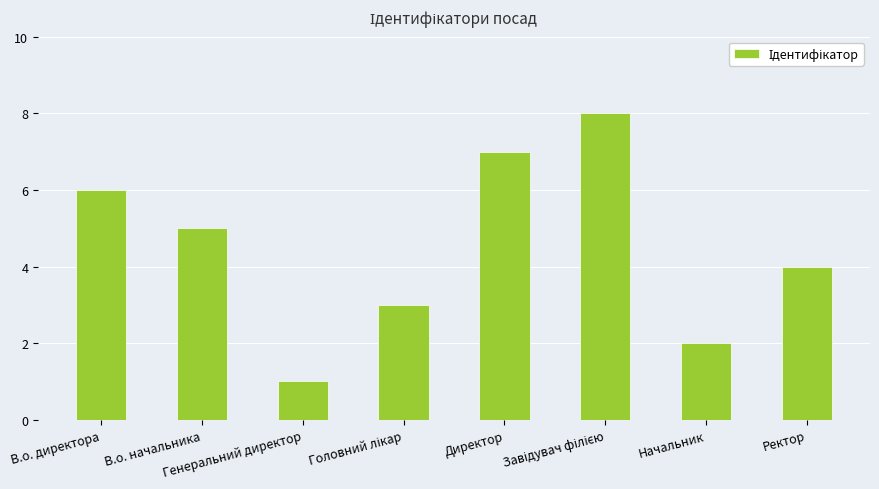

What is the maximum value shown in the chart?

8